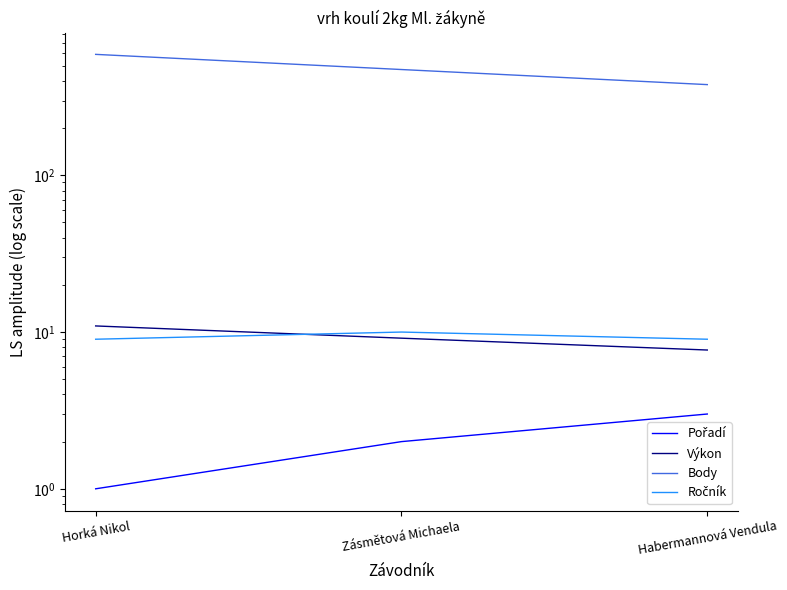

Count the Pořadí values in the range 1 to 3.

3